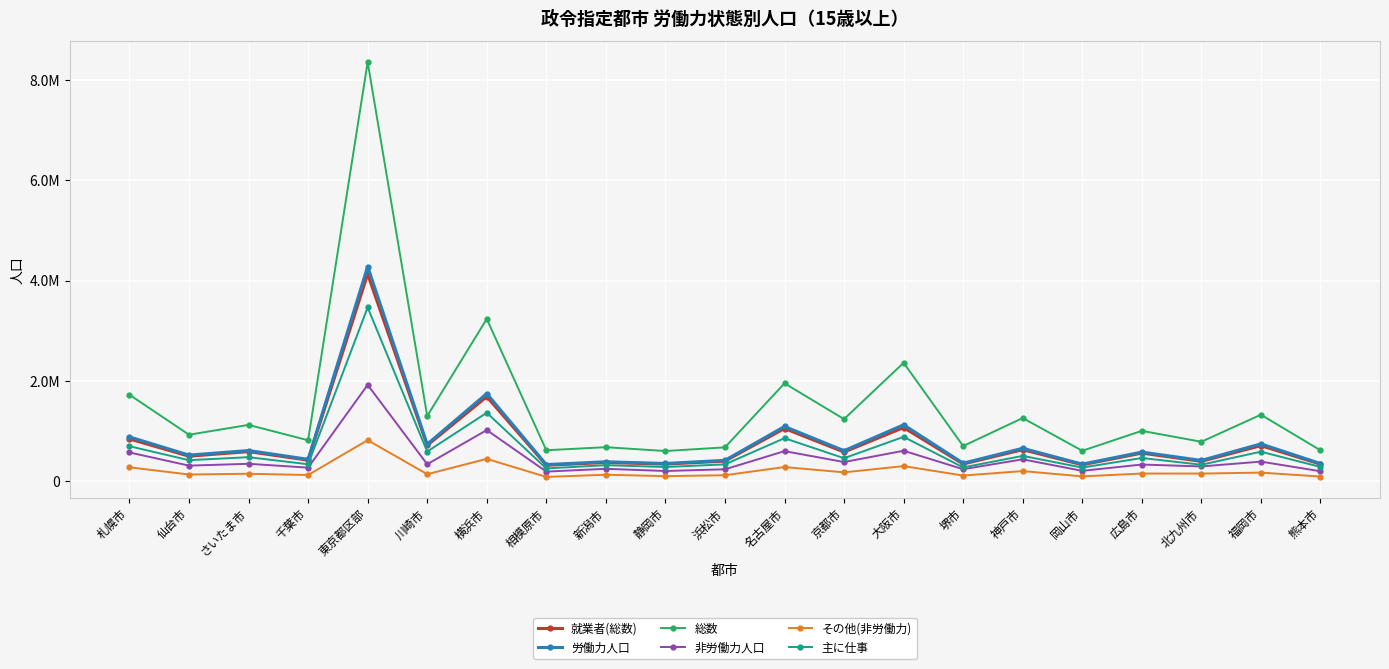

What is the average value of the 非労働力人口 series?

448995